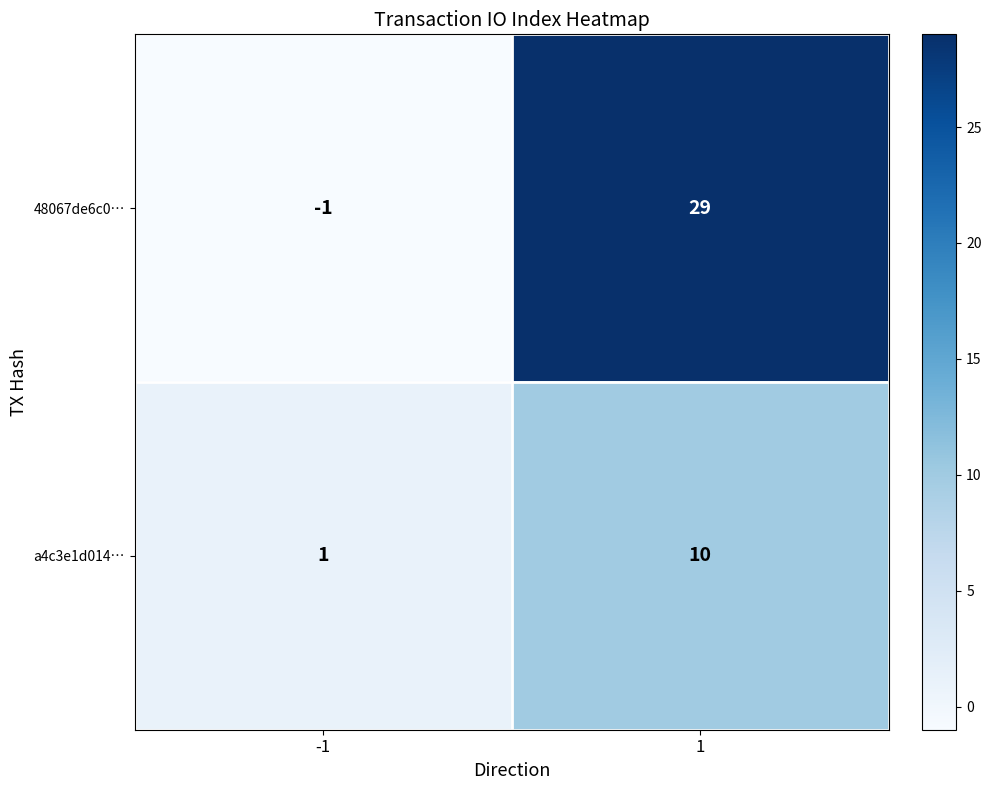

List the series in order of their peak value, highest first.

48067de6c0…, a4c3e1d014…